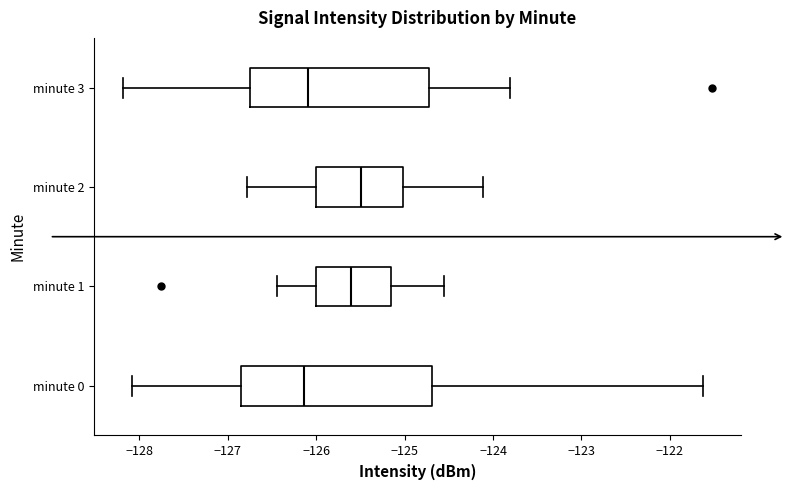

Reading bottom to top, read every box against the x-axis: the position of its median line, the range the box covers, and the ends of its whiskers. The values are not printed on the chart, so give them approximately, as read against the axis.

minute 0: median -126.1, box -126.9 to -124.7, whiskers -128.1 to -121.6
minute 1: median -125.6, box -126.0 to -125.2, whiskers -126.4 to -124.6
minute 2: median -125.5, box -126.0 to -125.0, whiskers -126.8 to -124.1
minute 3: median -126.1, box -126.8 to -124.7, whiskers -128.2 to -123.8